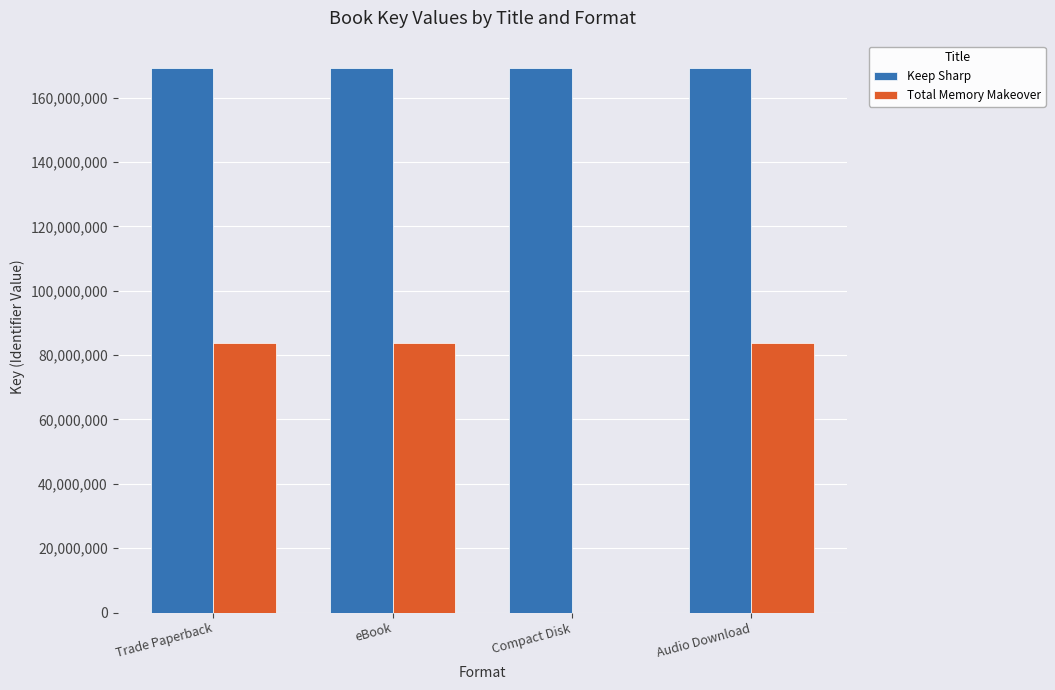

What is the greatest value displayed?

169228561